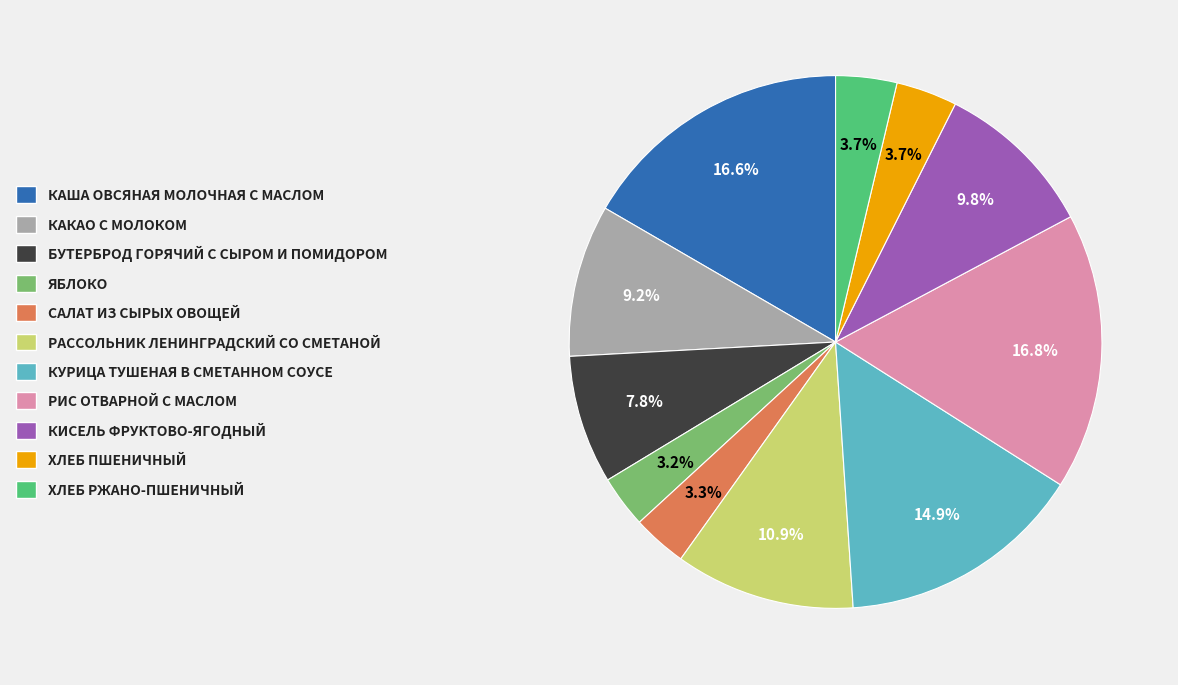

Is there any slice that represents more than half of the pie?

No